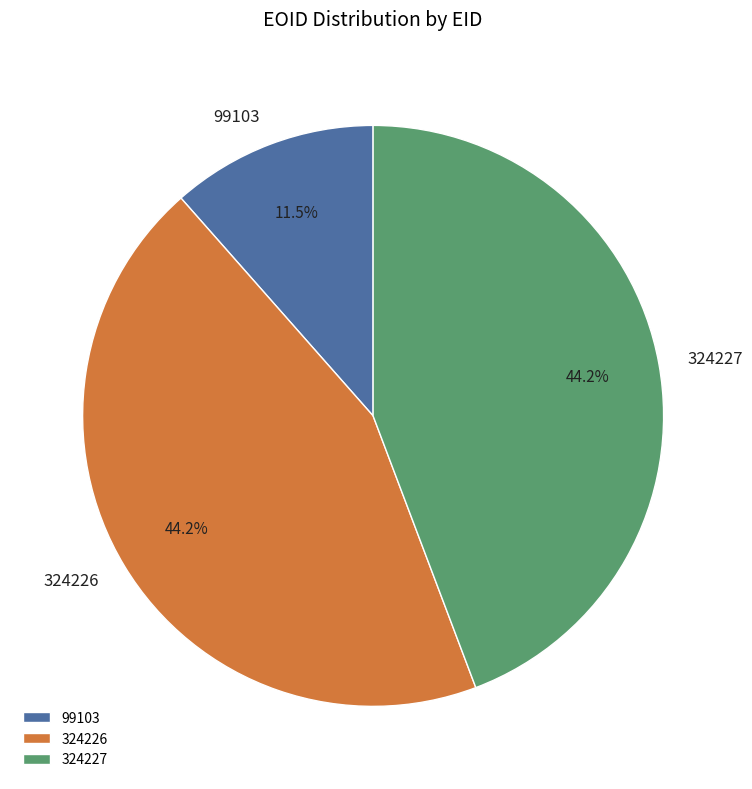

Is the sum of 324226 and 324227 greater than half?

Yes